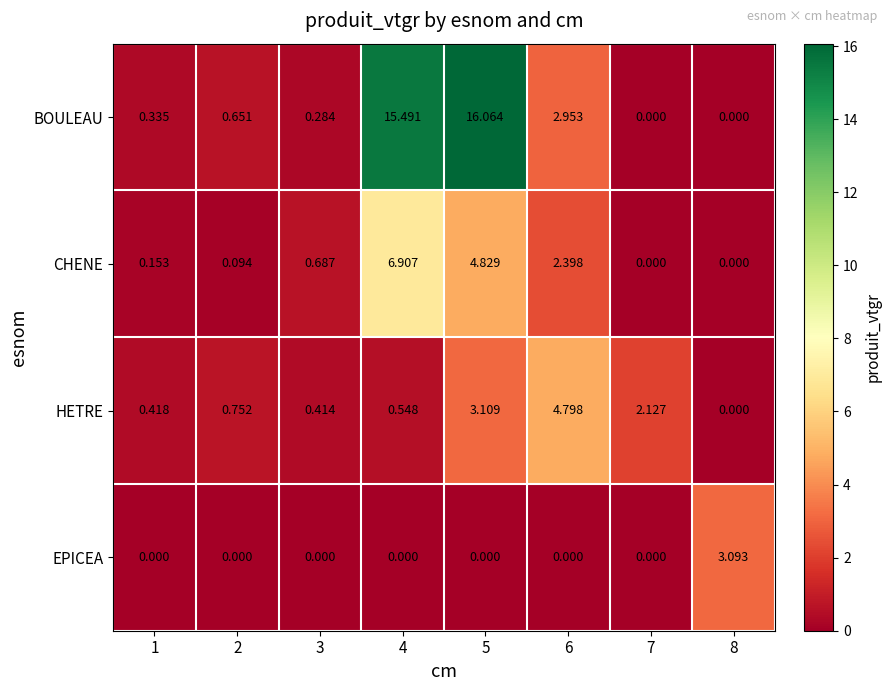

How many series are shown in this chart?

4